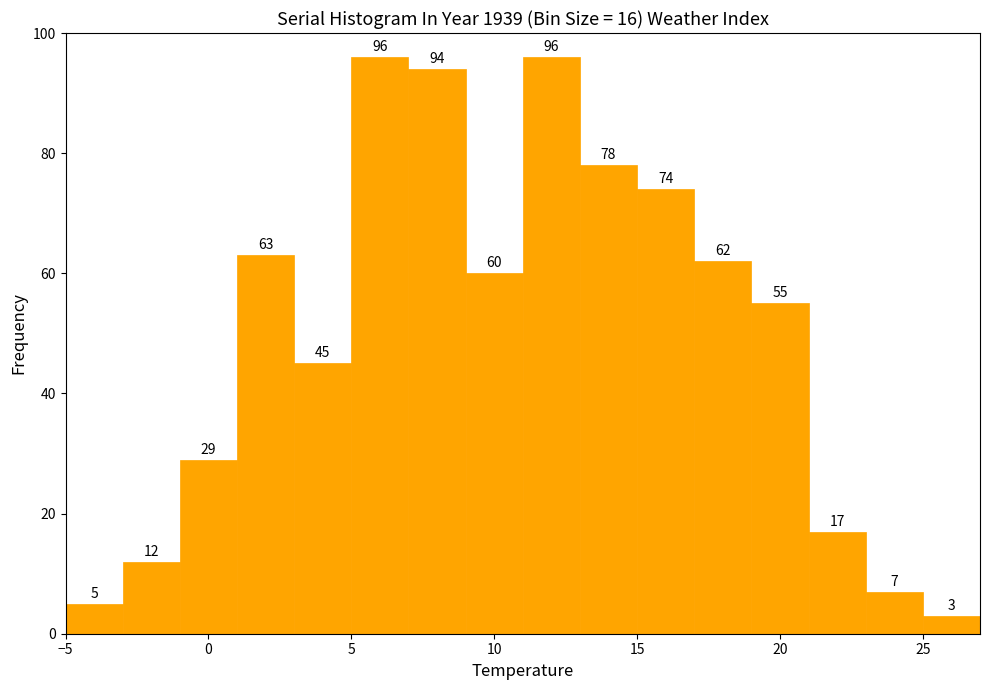

How tall is the bar that spans -5 to -3 on the x-axis?

5